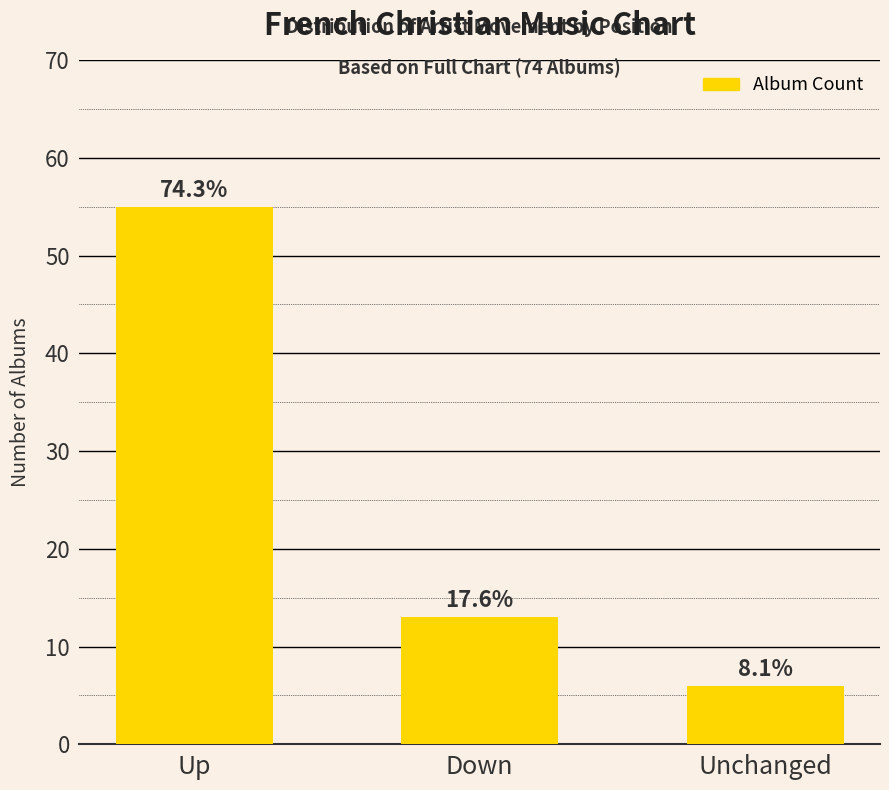

How many bars are there in total?

3